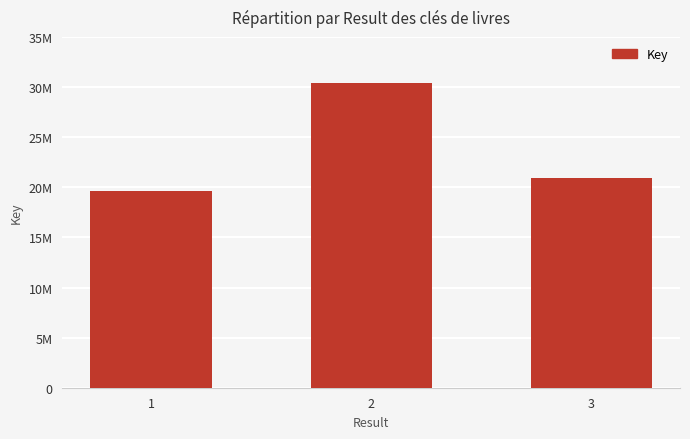

What is the sum of the values at 1 and 2?

50050755